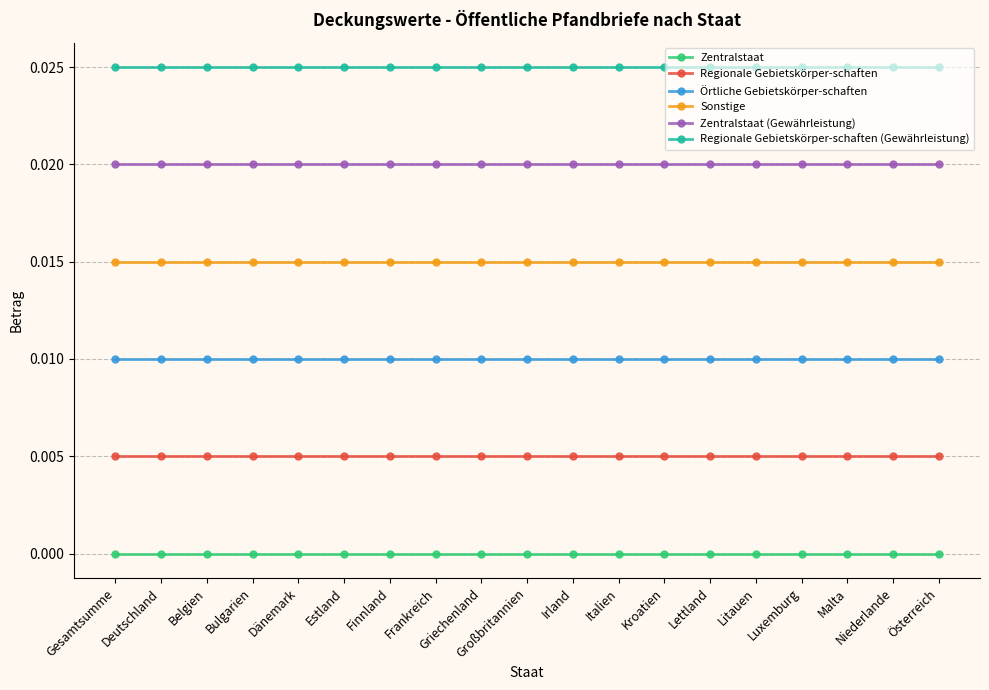

The Zentralstaat (Gewährleistung) series shows 0.0 at Österreich. True or false?

False